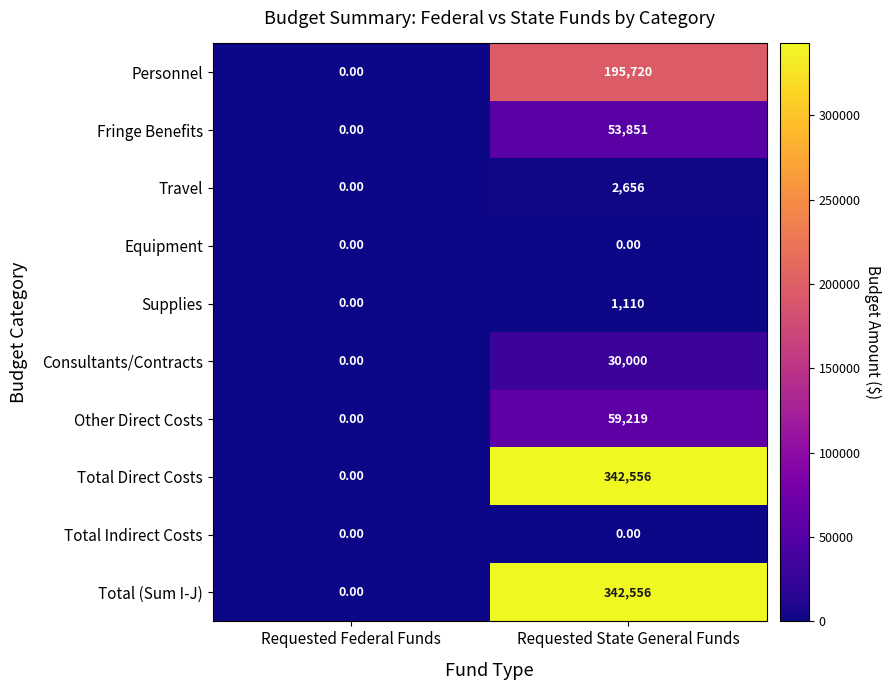

Which category has the highest value across all series?

Requested State General Funds